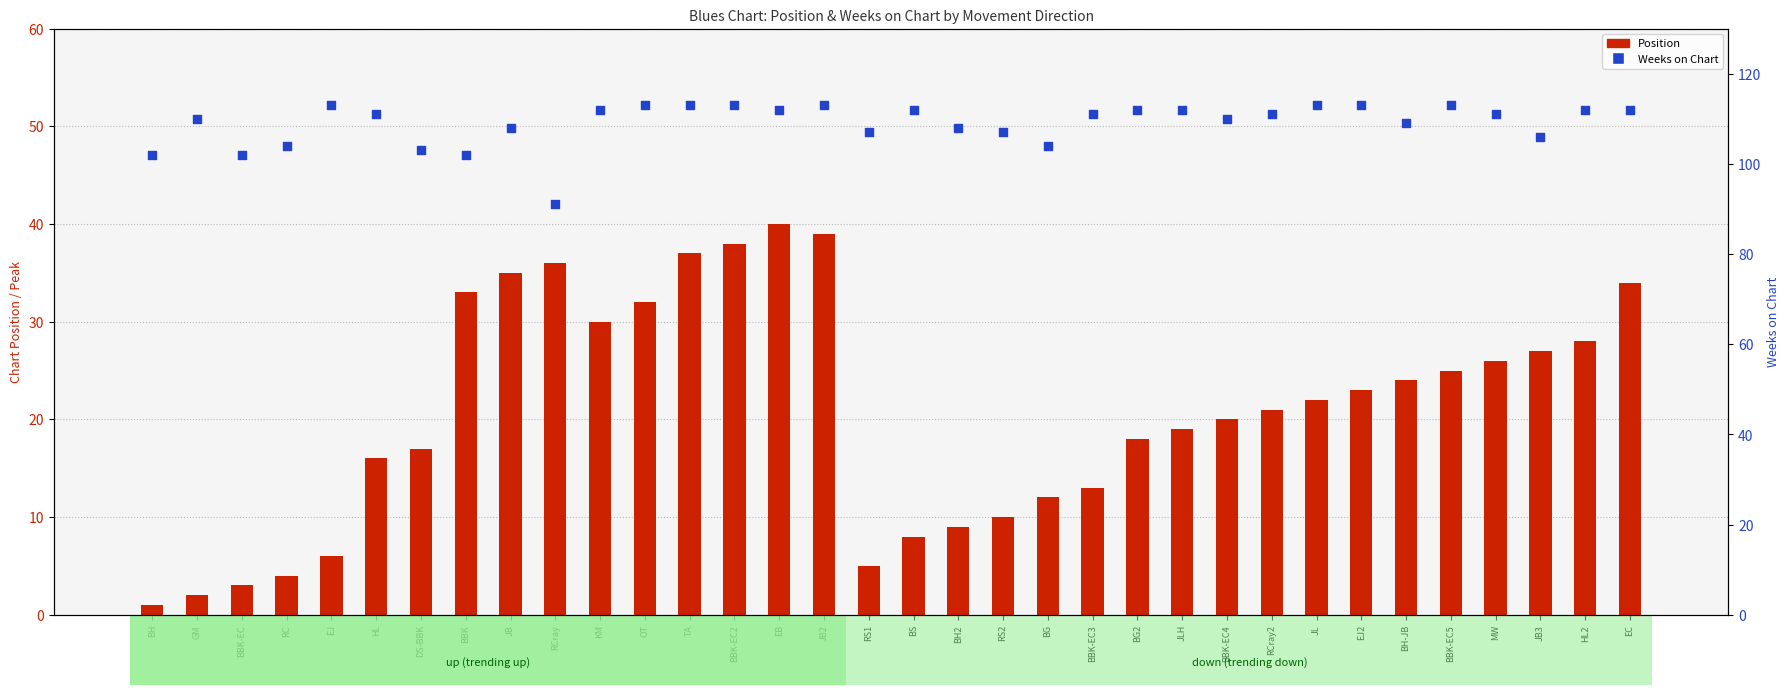

At how many categories does at least one series exceed 53?

34